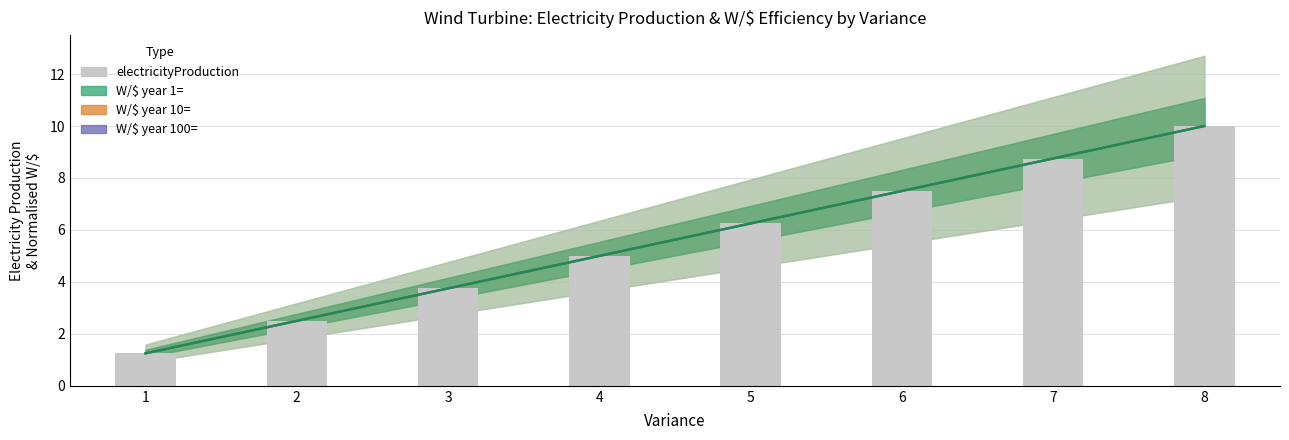

List the labels in order of value, largest first.

8, 7, 6, 5, 4, 3, 2, 1